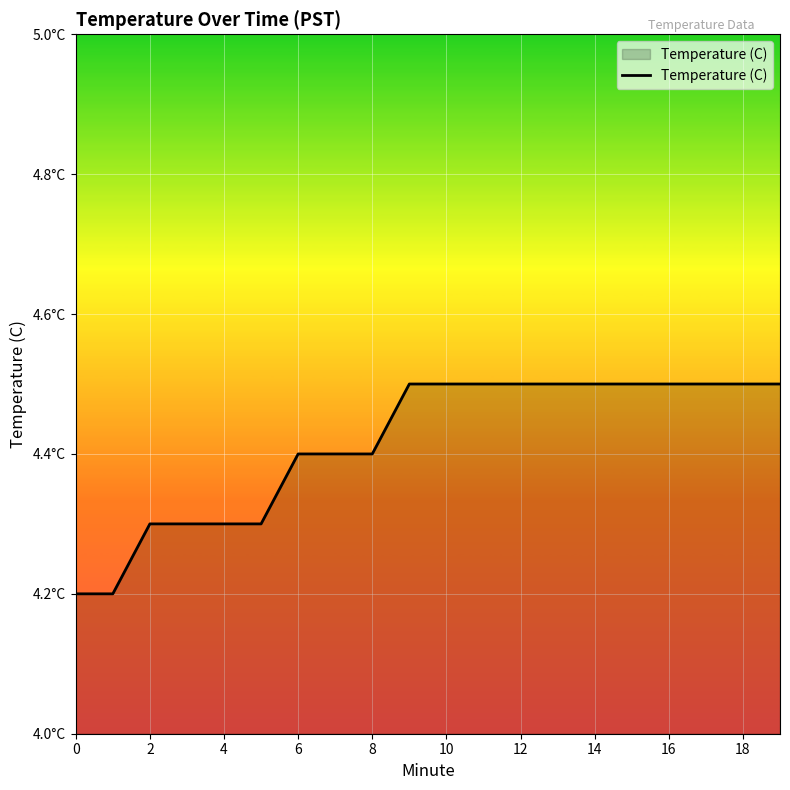

Does the chart have visible grid lines?

Yes